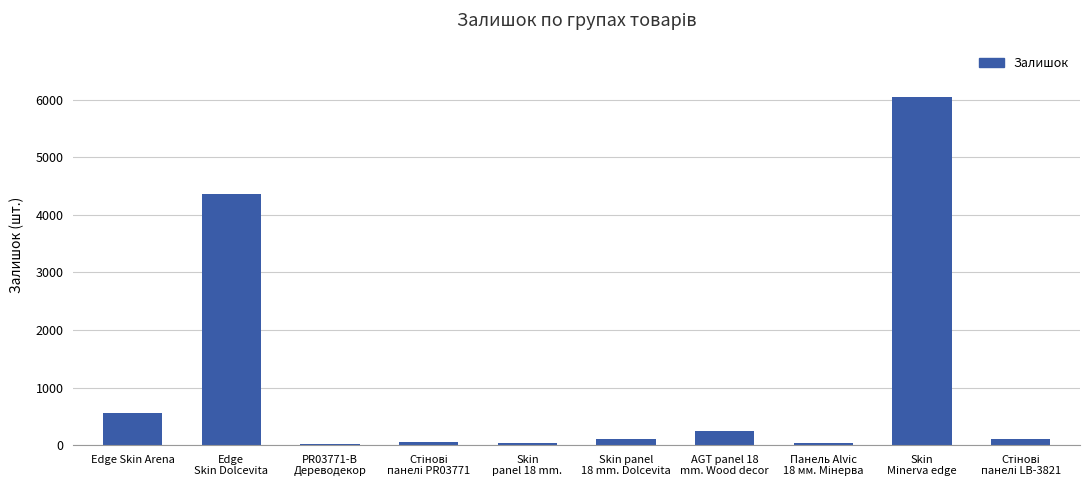

What is the greatest value displayed?

6037